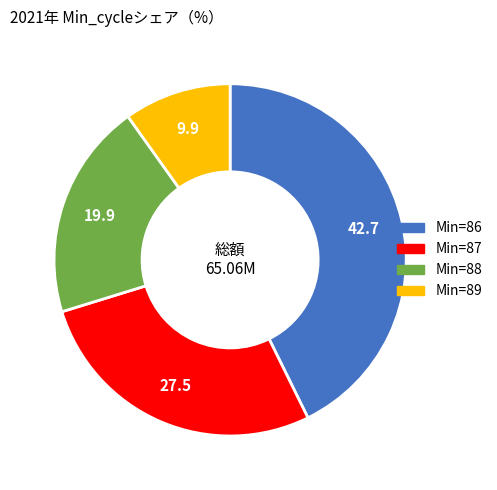

Is there a majority slice in this chart?

No